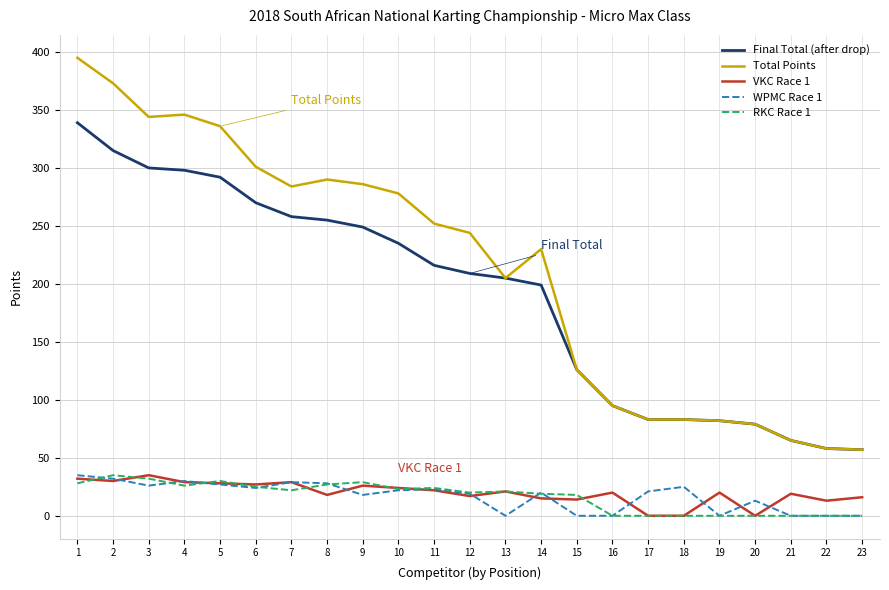

Is it true that WPMC Race 1 equals 18 at 9?

True